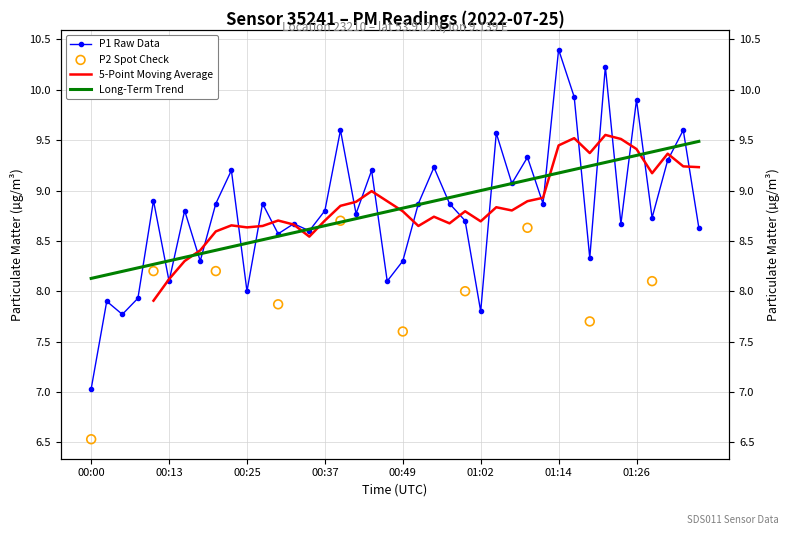

Which has a higher value, 00:57 or 01:14?

01:14